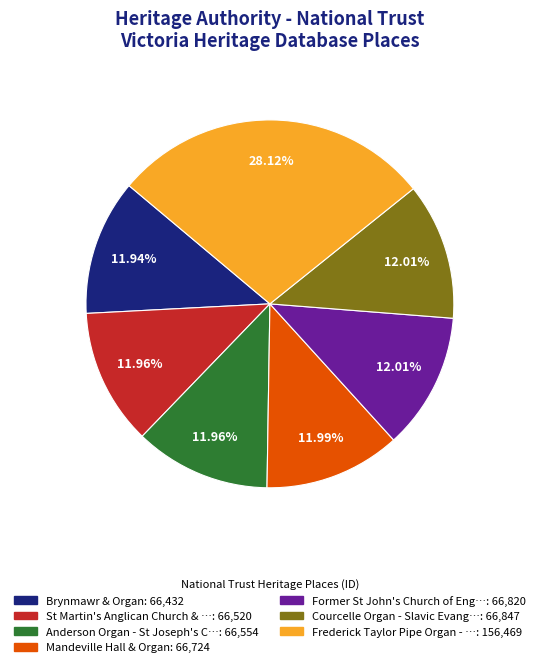

Is there any slice that represents more than half of the pie?

No